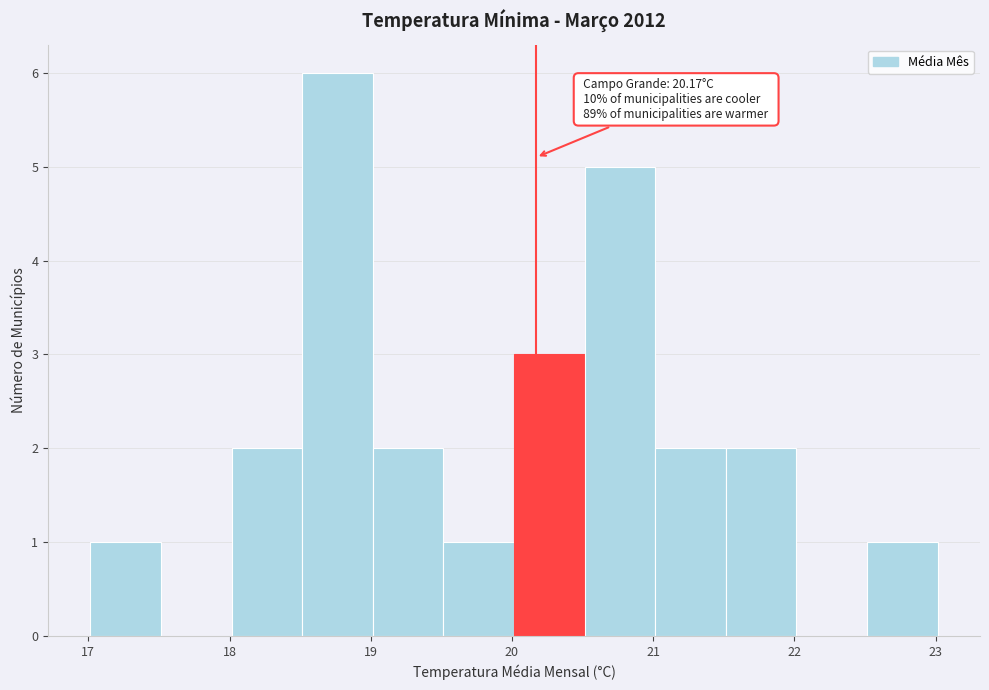

Which range on the x-axis has the tallest bar?

18.5 to 19.0